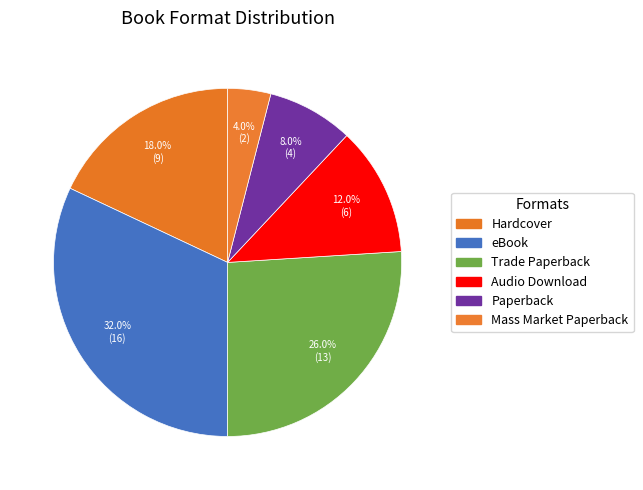

To the nearest percent, what percentage of the pie is Mass Market Paperback?

4%